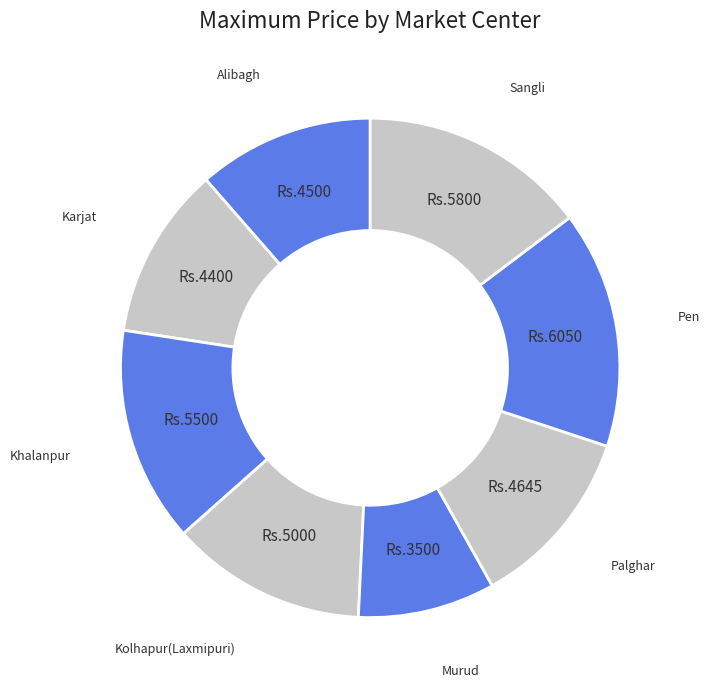

Do Khalanpur and Palghar together represent more than half of the pie?

No